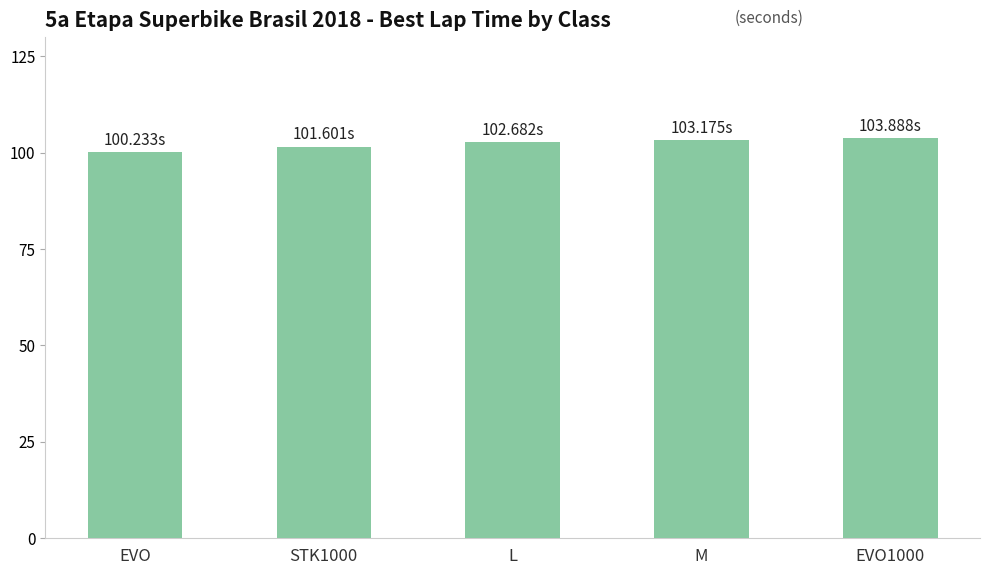

Between EVO and EVO1000, which is larger?

EVO1000